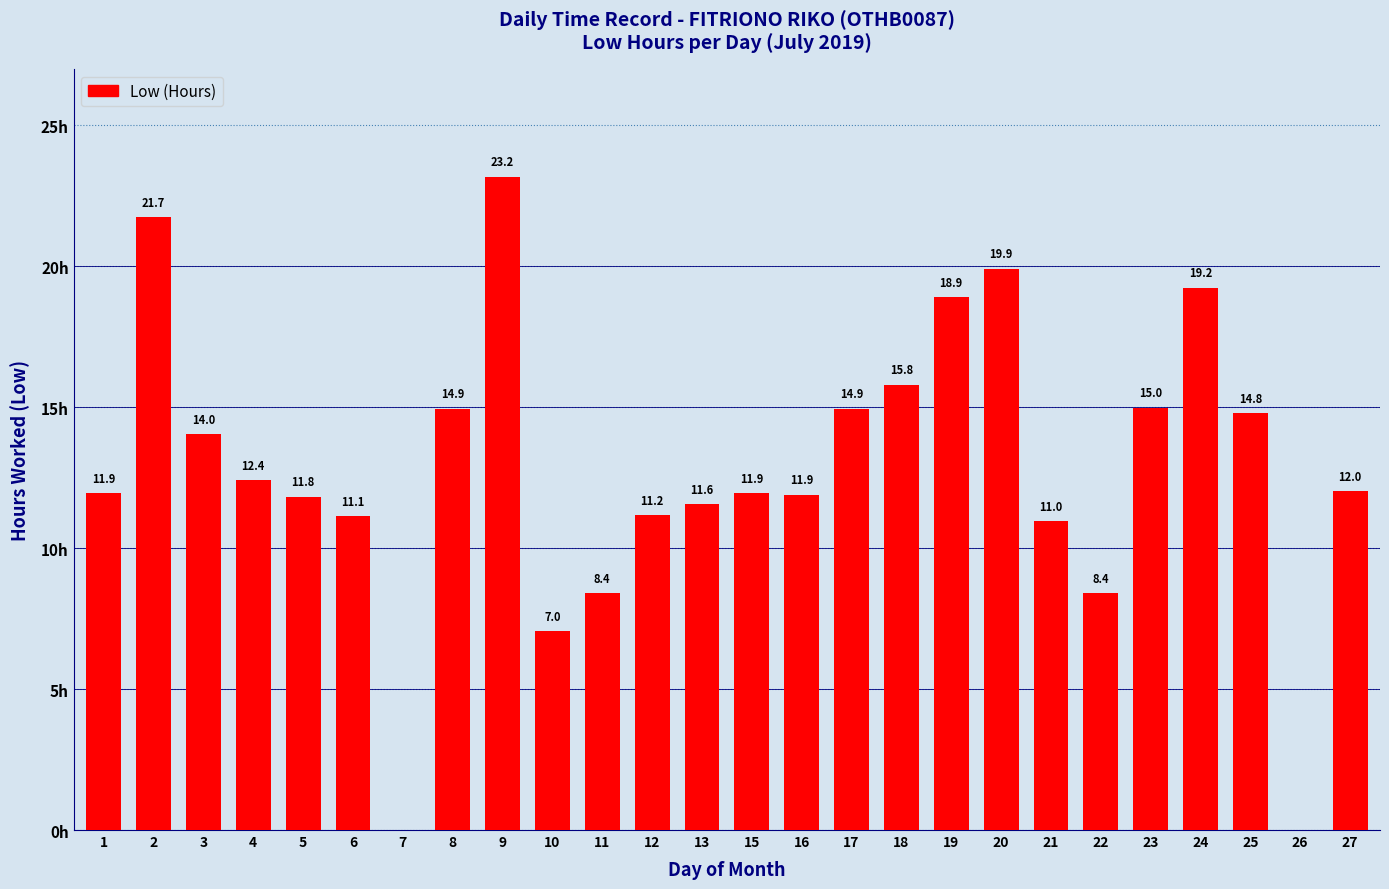

What is the change in value from 4 to 24?

+6.8